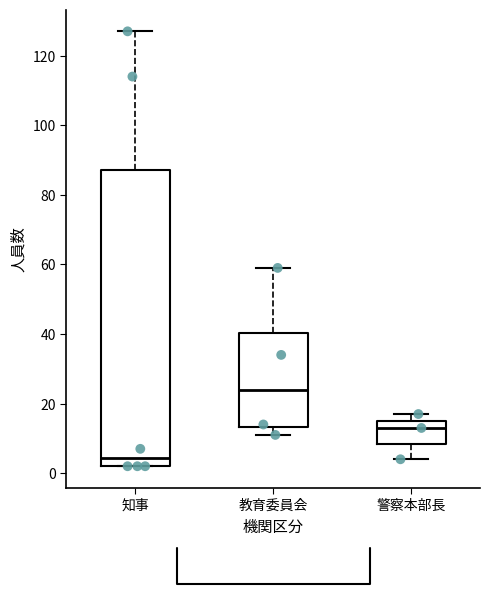

Where is the lower edge of the box for 知事 on the y-axis? The values are not printed on the chart, so give them approximately, as read against the axis.

2